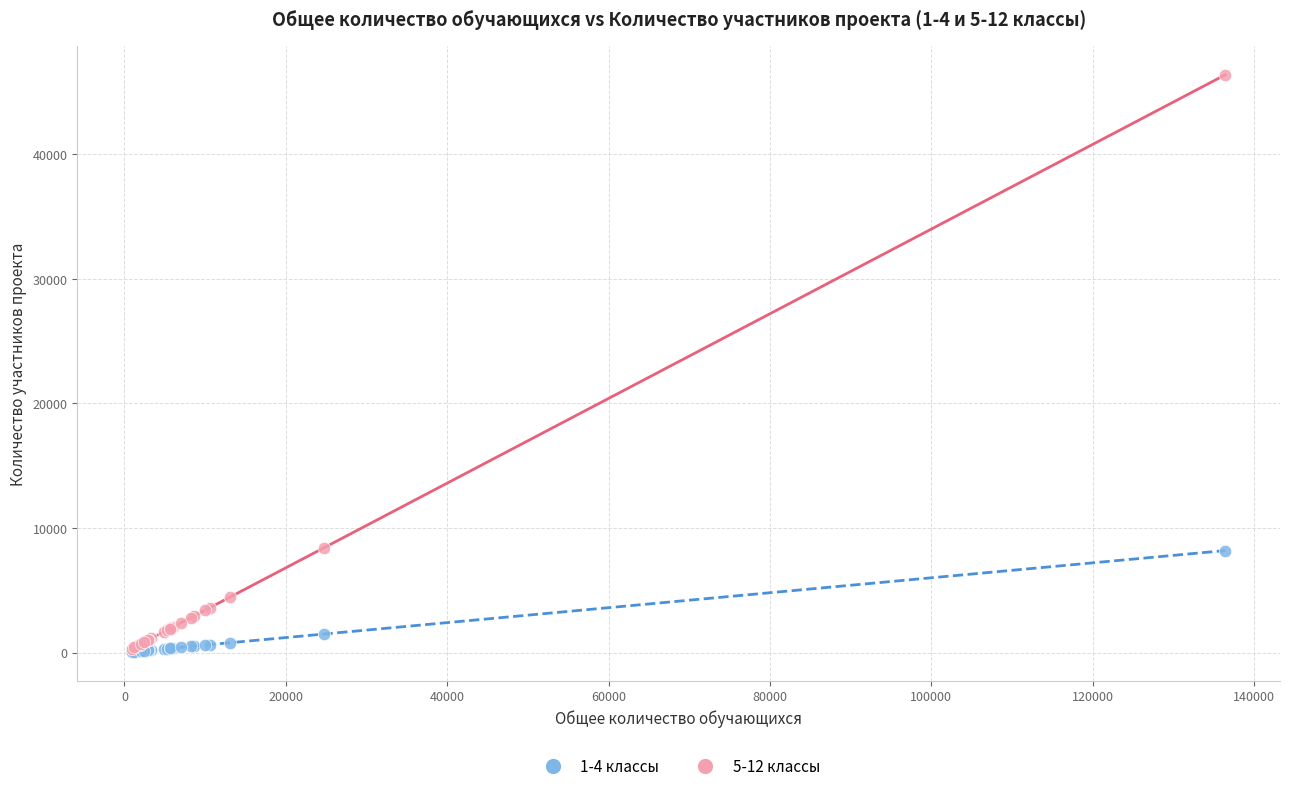

Which series contains the highest Y value?

5-12 классы